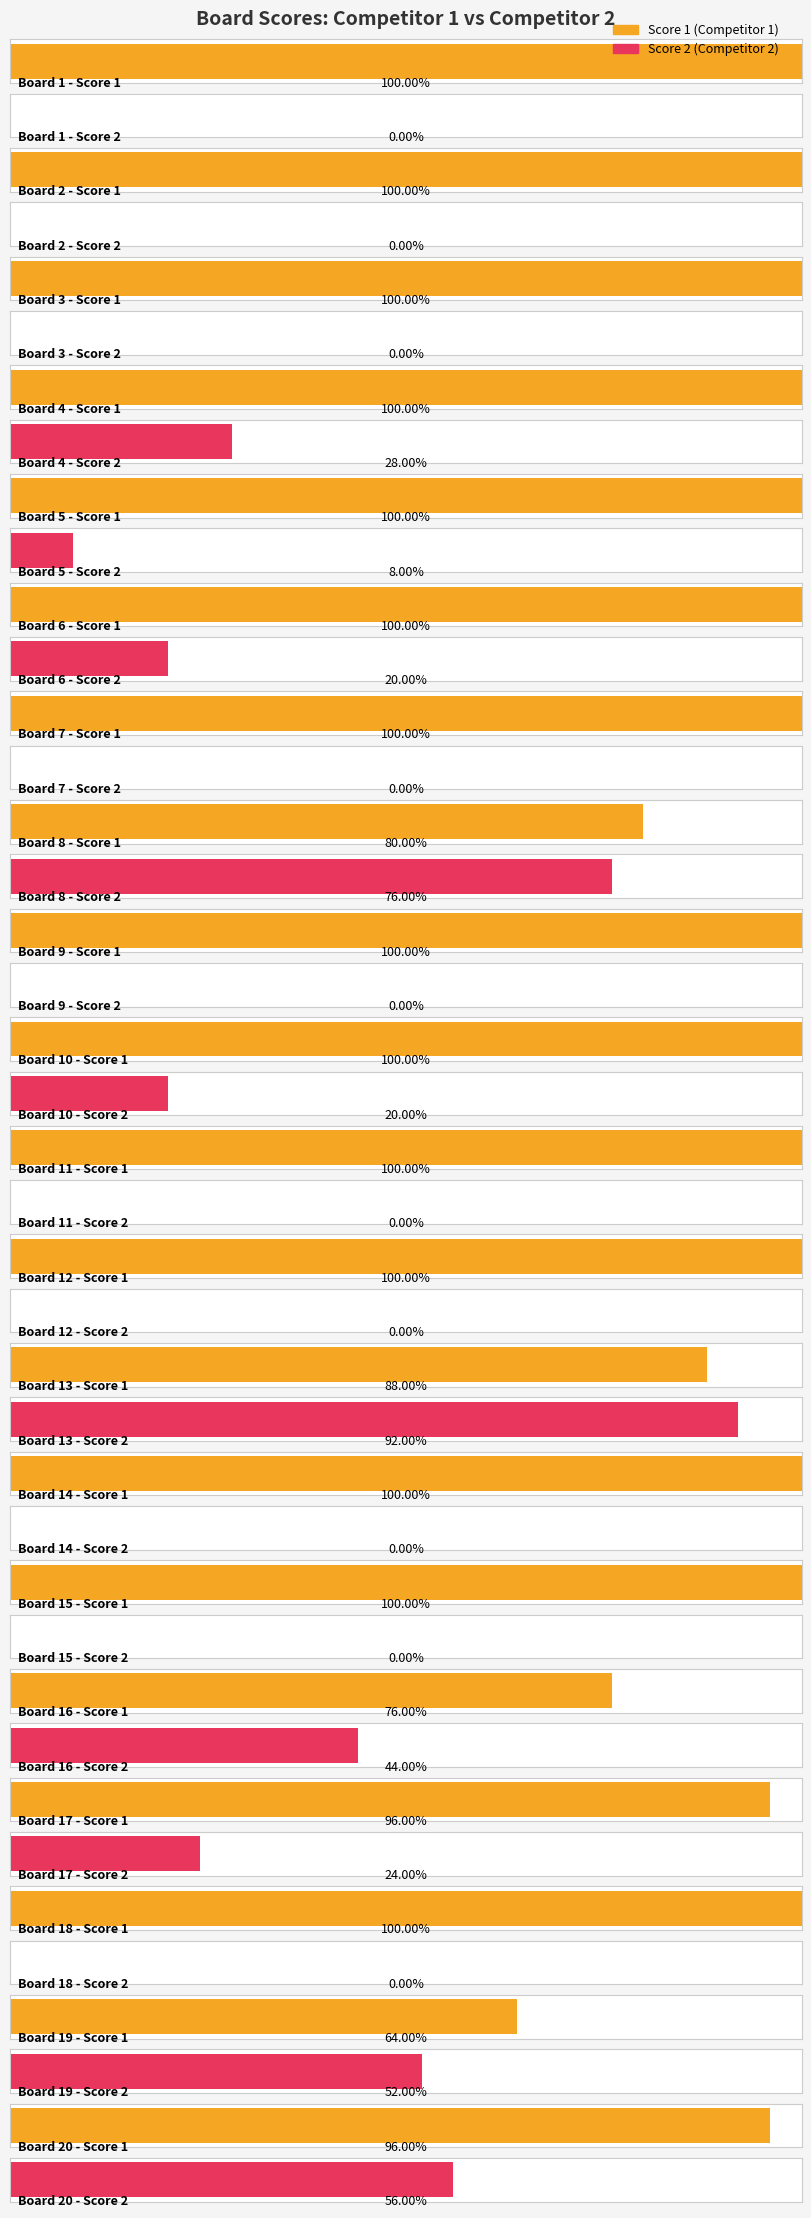

How many bars are there in total?

40